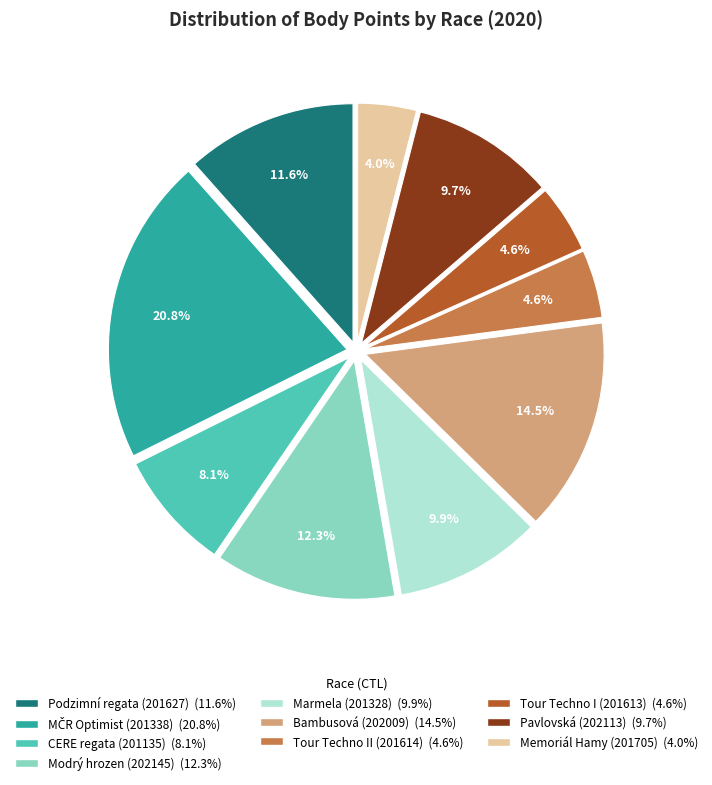

Is there any slice that represents more than half of the pie?

No